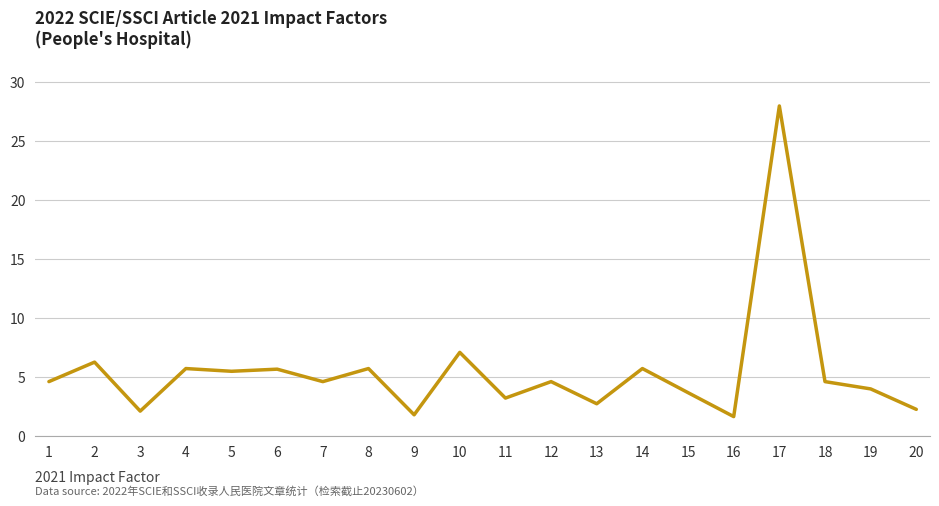

What is the difference between the values at 5 and 11?

2.3